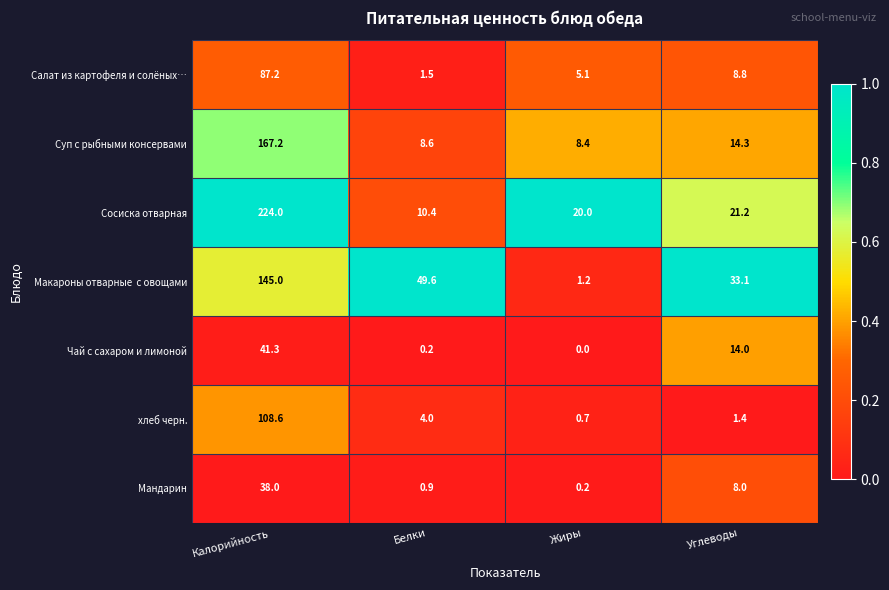

Which series has the largest range (max minus min)?

Сосиска отварная